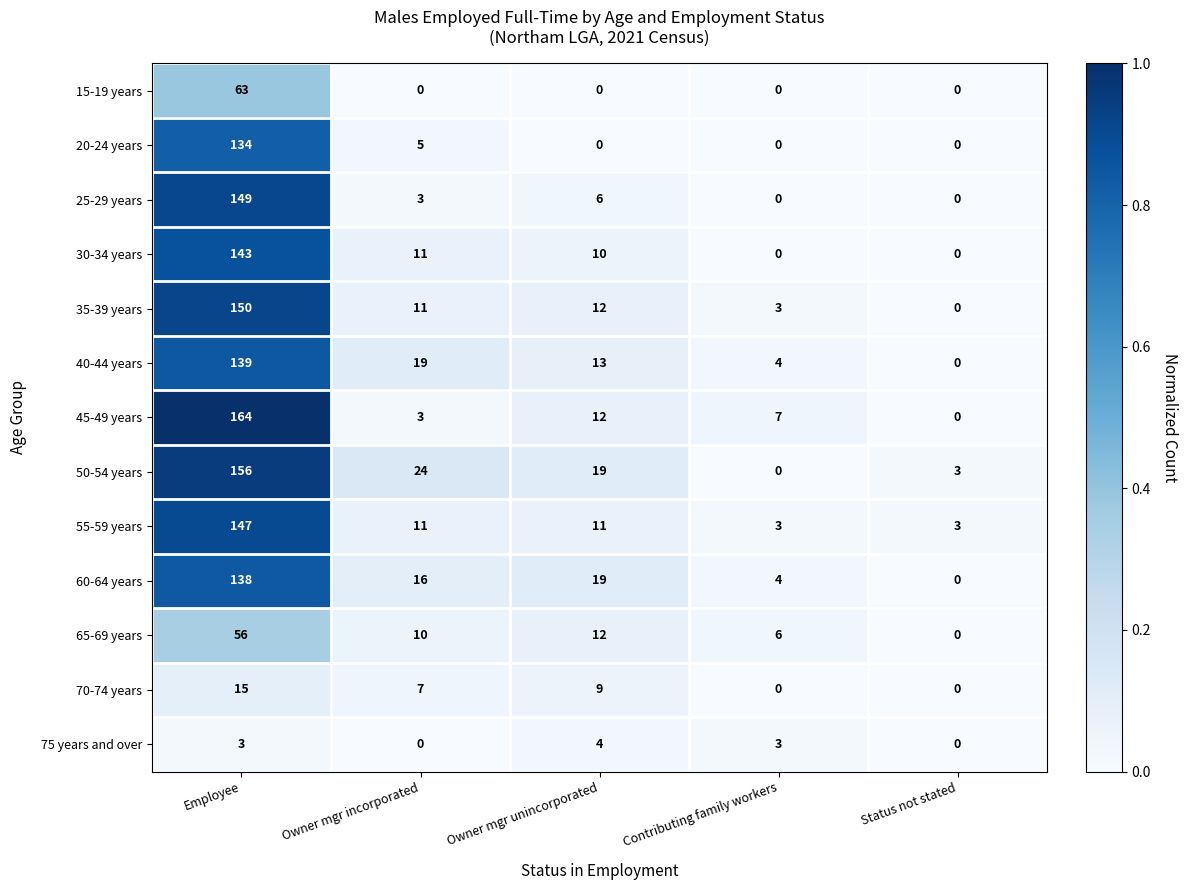

True or false: 45-49 years has a value of 12 at Owner mgr unincorporated.

True